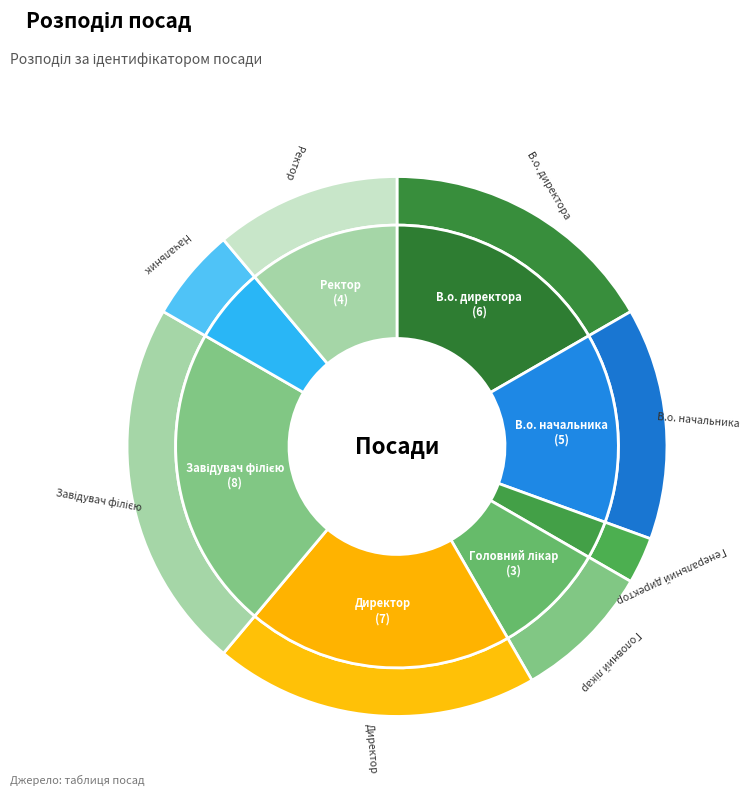

To the nearest percent, what is the difference between the largest and smallest slice percentages?

19%